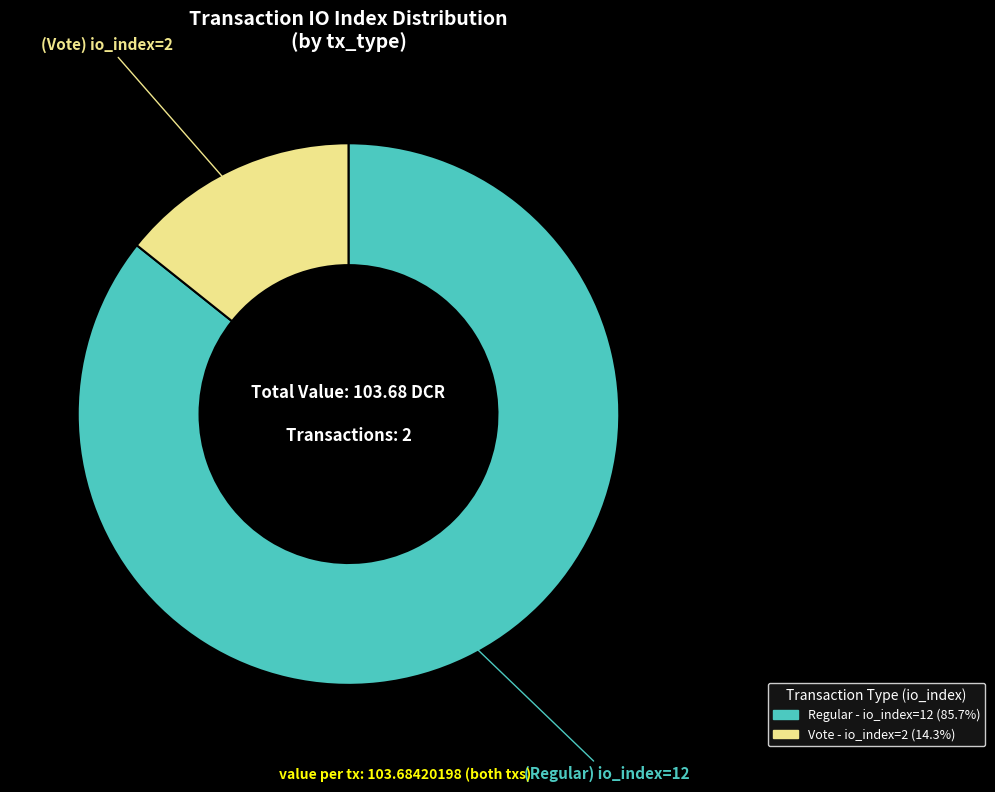

Is there a majority slice in this chart?

Yes